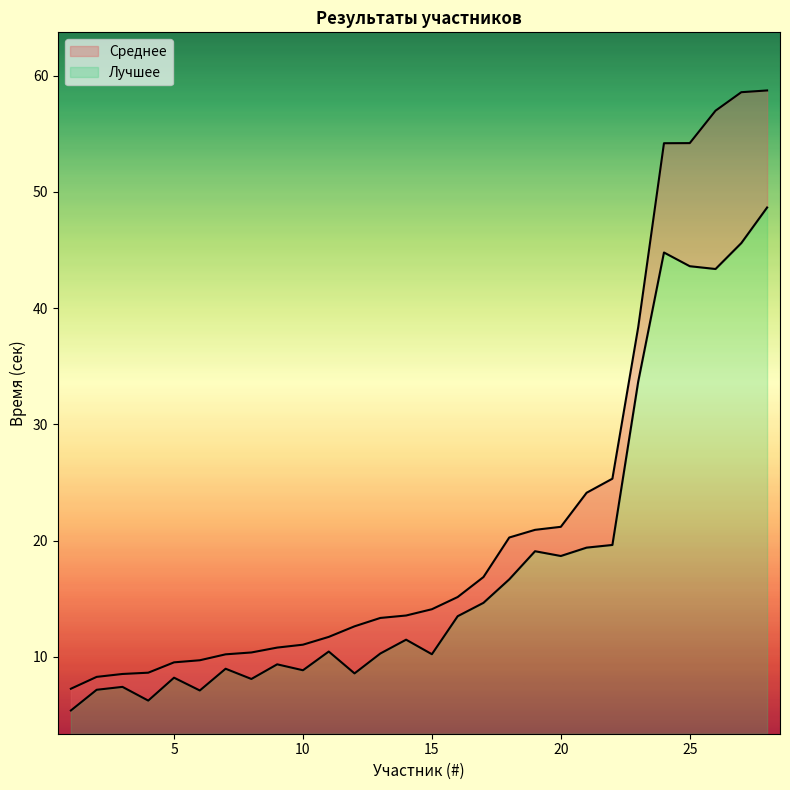

Reading left to right, extract all data points from this chart.

Лучшее: 1=5.4	2=7.2	3=7.4	4=6.2	5=8.2	6=7.1	7=9.0	8=8.1	9=9.4	10=8.8	11=10.5	12=8.6	13=10.3	14=11.5	15=10.2	16=13.5	17=14.7	18=16.7	19=19.1	20=18.7	21=19.4	22=19.6	23=33.7	24=44.8	25=43.6	26=43.4	27=45.6	28=48.7
Среднее: 1=7.3	2=8.3	3=8.5	4=8.6	5=9.5	6=9.7	7=10.2	8=10.4	9=10.8	10=11.1	11=11.7	12=12.6	13=13.3	14=13.6	15=14.1	16=15.2	17=16.9	18=20.3	19=20.9	20=21.2	21=24.1	22=25.3	23=38.4	24=54.2	25=54.2	26=57.0	27=58.6	28=58.7